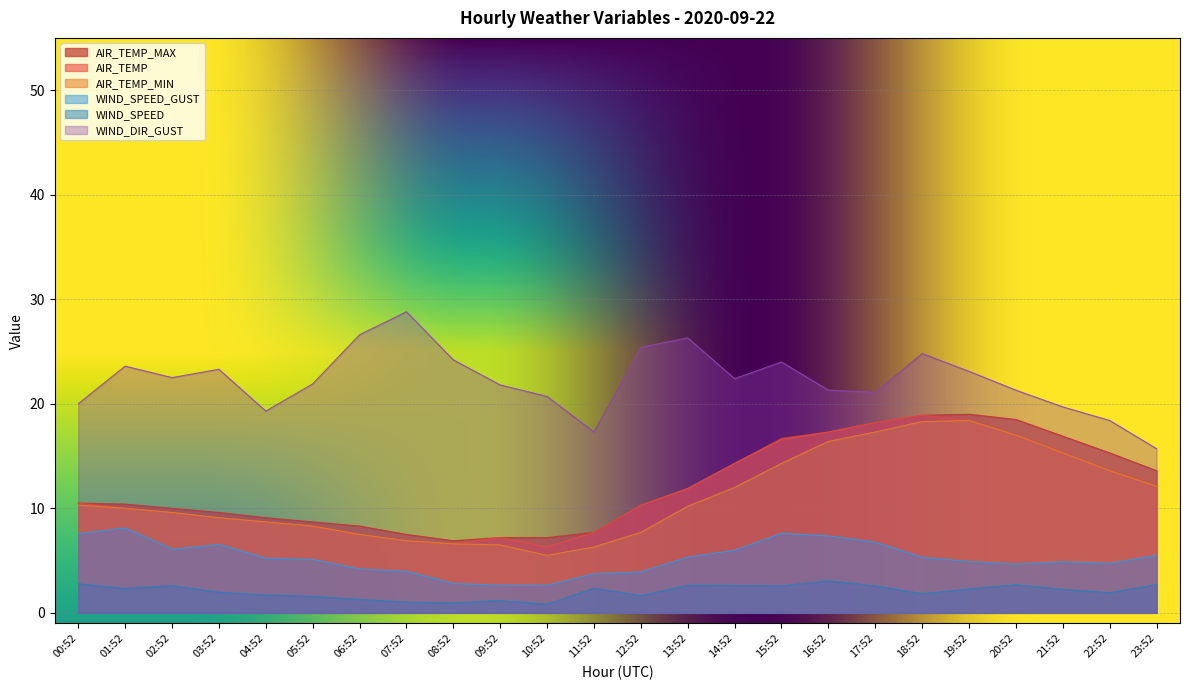

Read the AIR_TEMP value at 12:52.

10.3